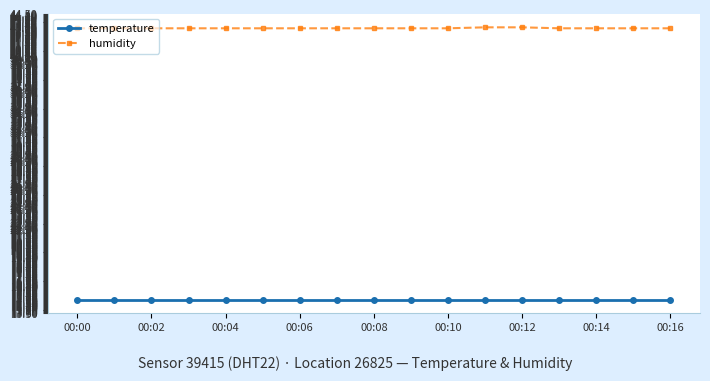

Rank the series by their maximum value, from lowest to highest.

temperature, humidity